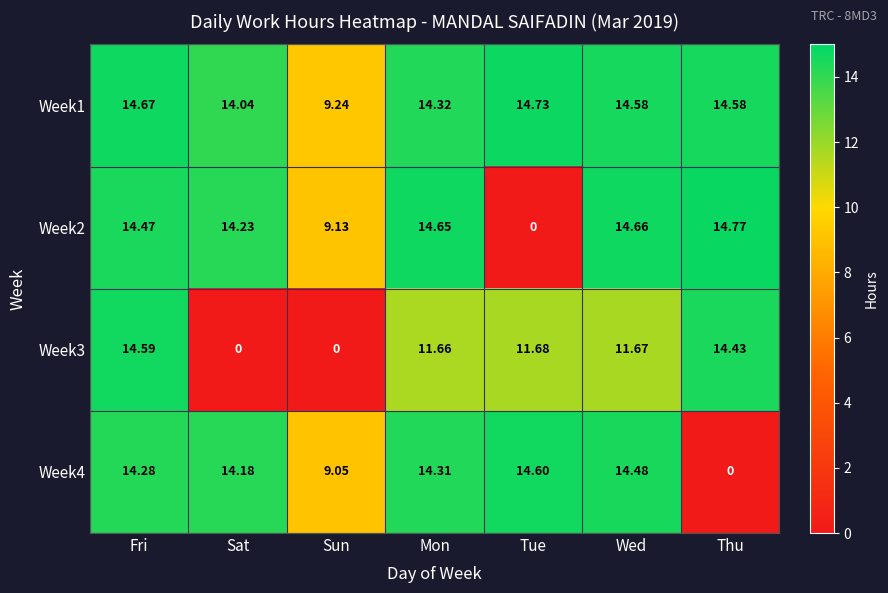

At which category is the sum across all series the highest?

Fri